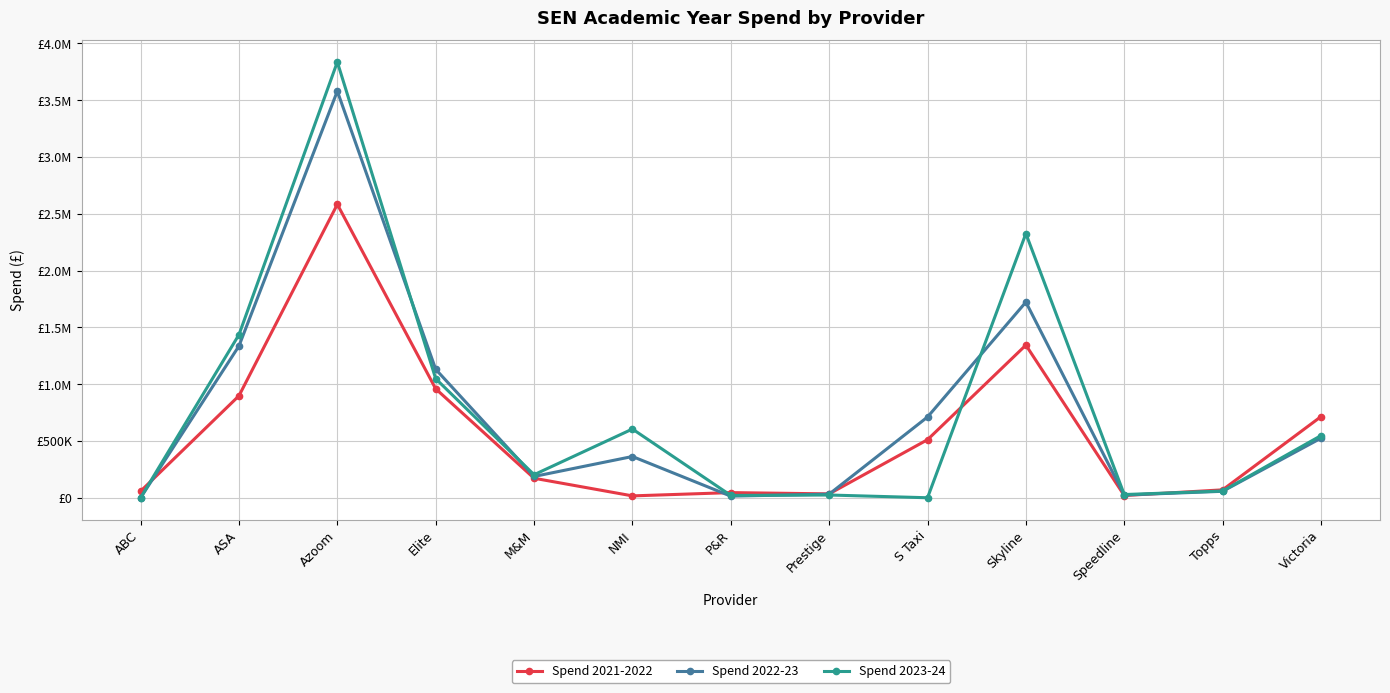

What is the label of the 13th point from the left?

Victoria